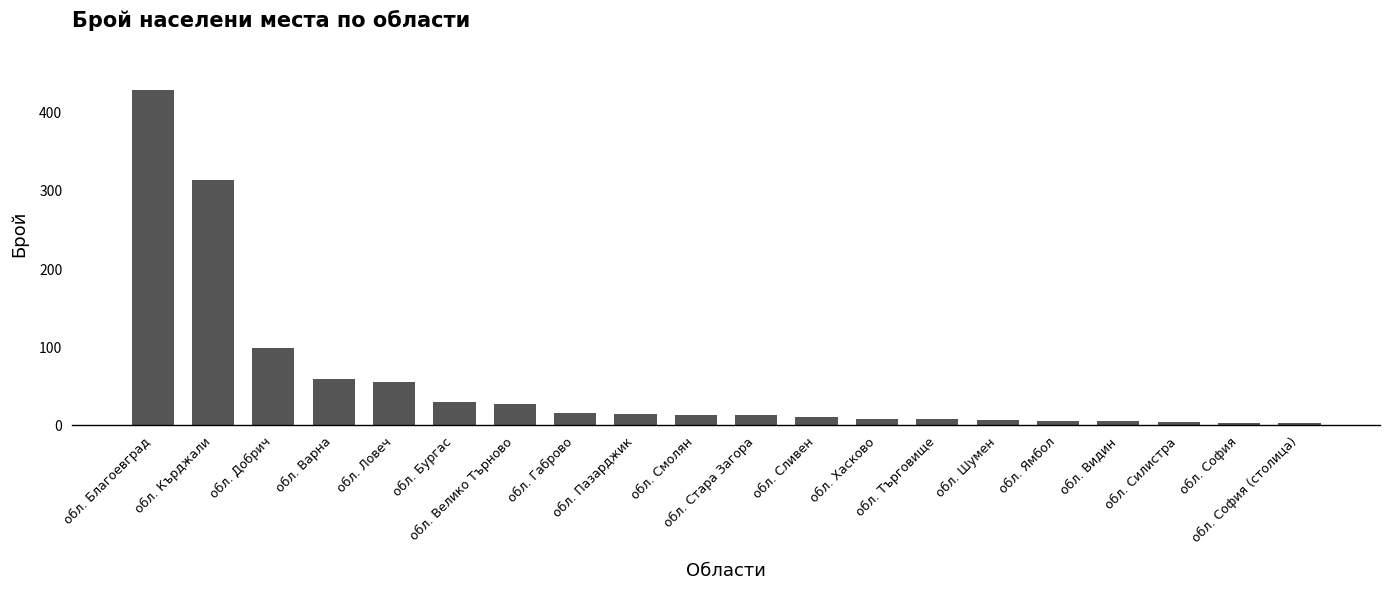

What is the average value?

56